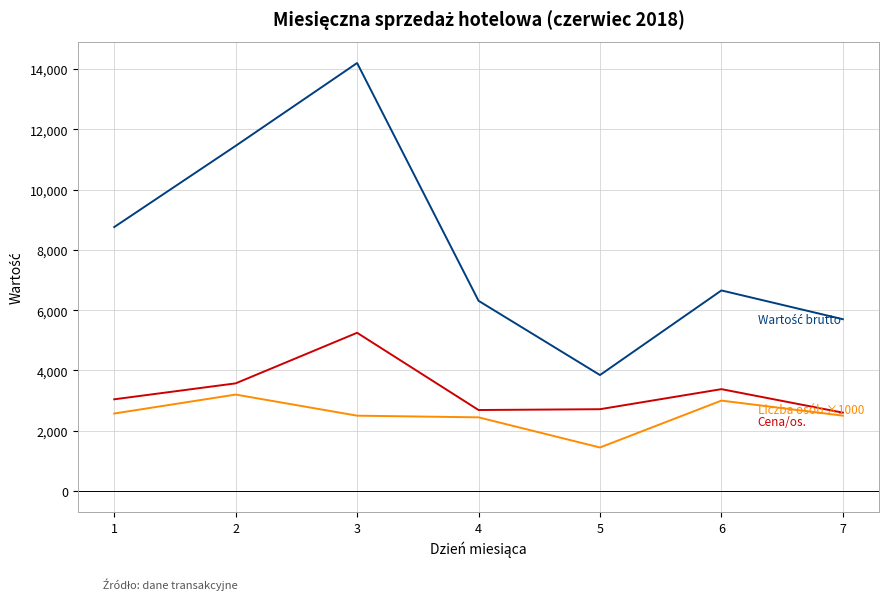

At which category is the sum across all series the highest?

3